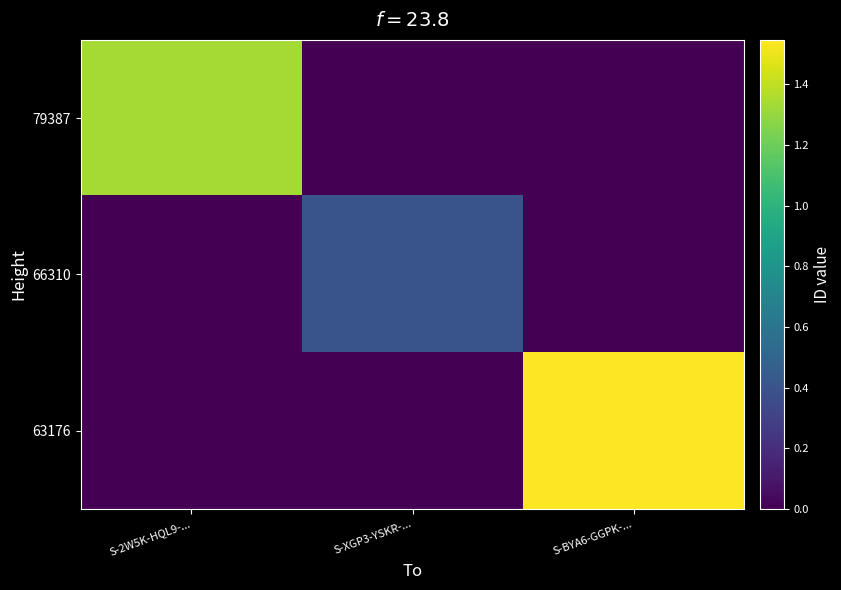

At which category is the sum across all series the highest?

S-BYA6-GGPK-...